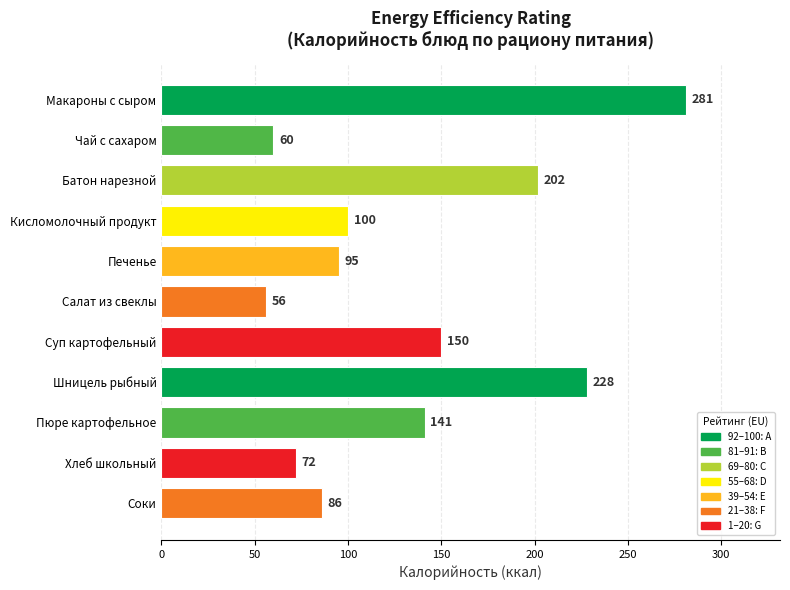

How many bars are there in total?

11